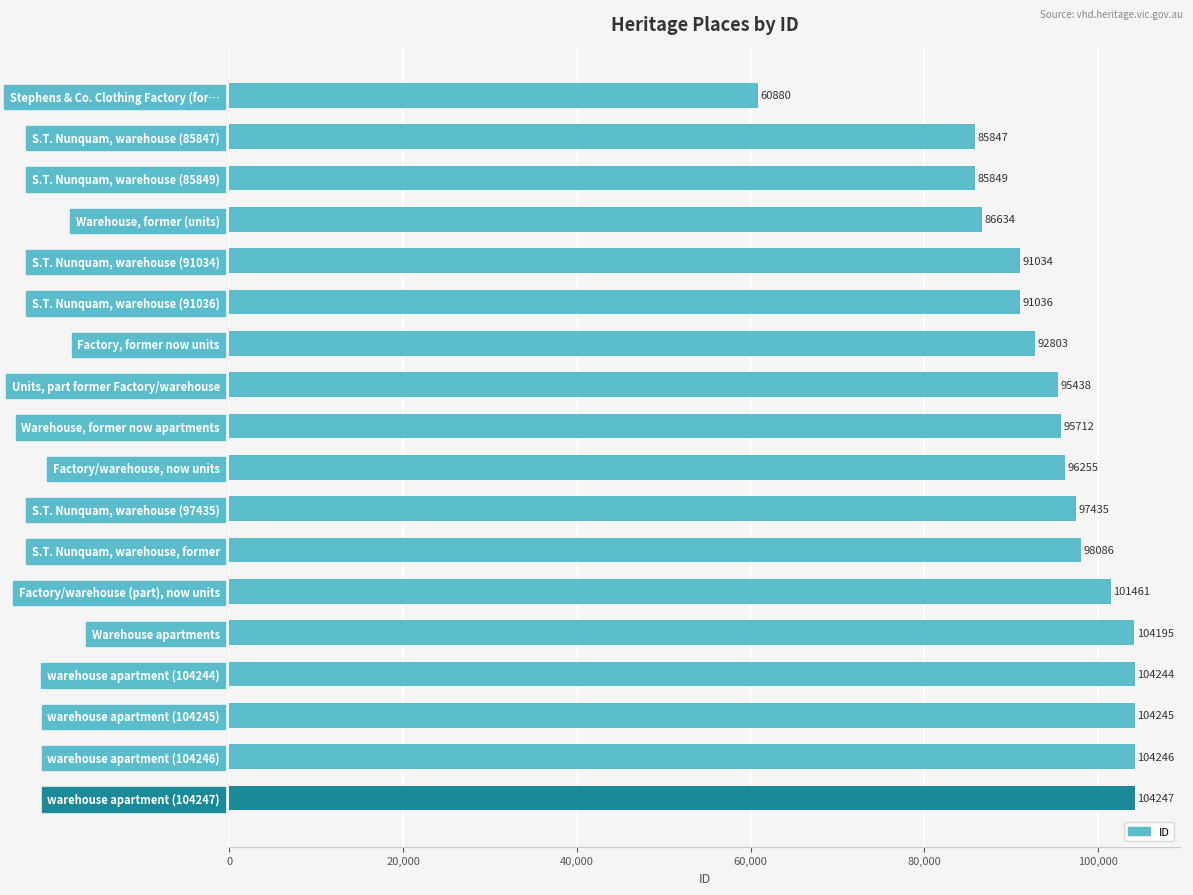

What is the ratio of the value at Factory/warehouse, now units to the value at warehouse apartment (104245)?

0.9